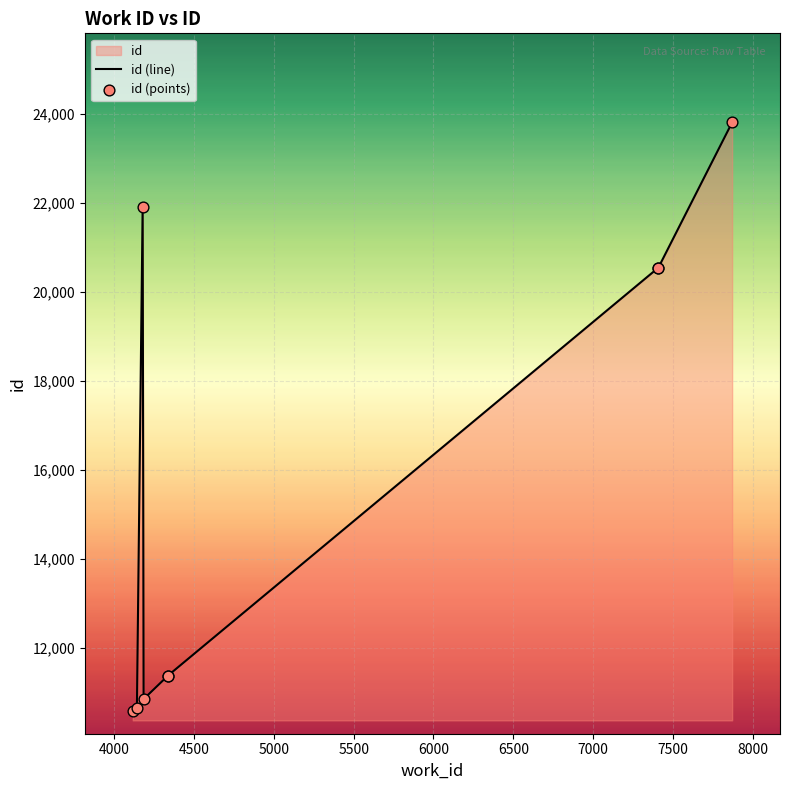

Is the value of id (points) at 4000 greater than the value of id (line) at 7500?

No